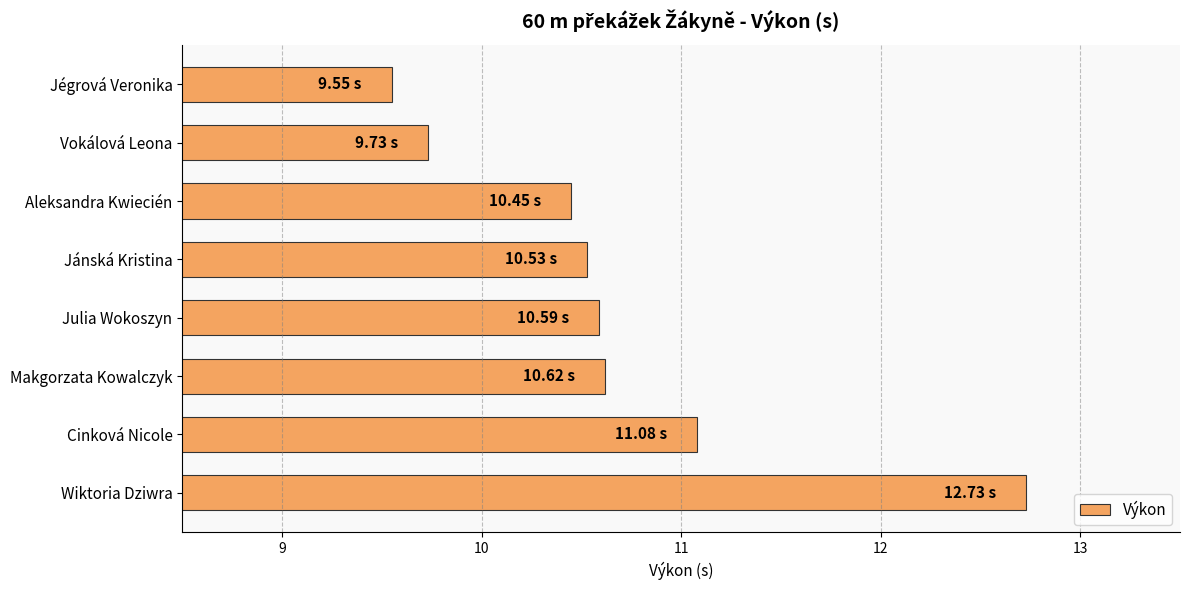

What is the change in value from Aleksandra Kwiecién to Jánská Kristina?

+0.1